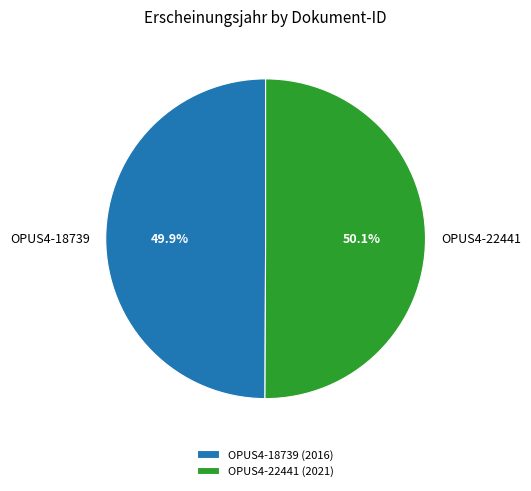

What percentage do OPUS4-22441 and OPUS4-18739 together represent?

100.0%